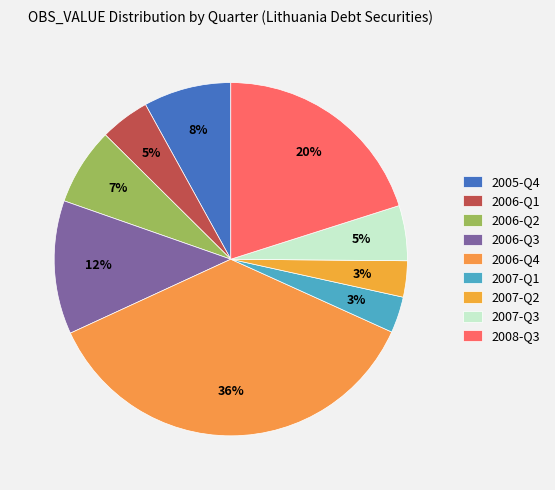

Which slice is the largest?

2006-Q4